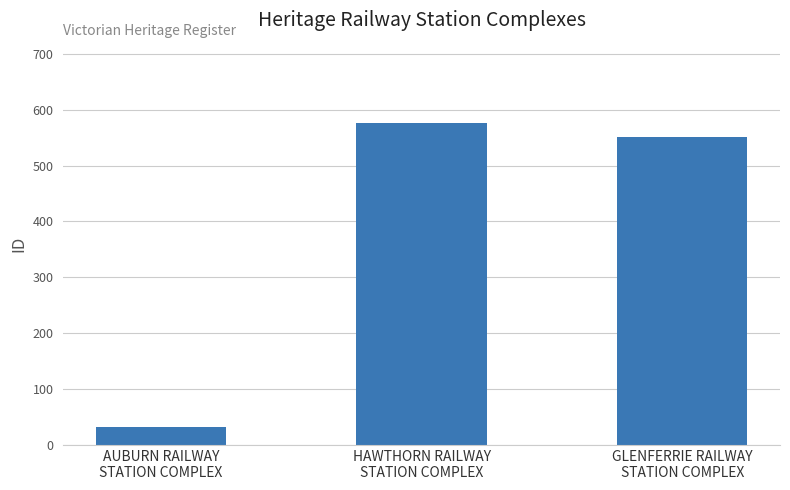

Rank the categories by value from lowest to highest.

AUBURN RAILWAY
STATION COMPLEX, GLENFERRIE RAILWAY
STATION COMPLEX, HAWTHORN RAILWAY
STATION COMPLEX